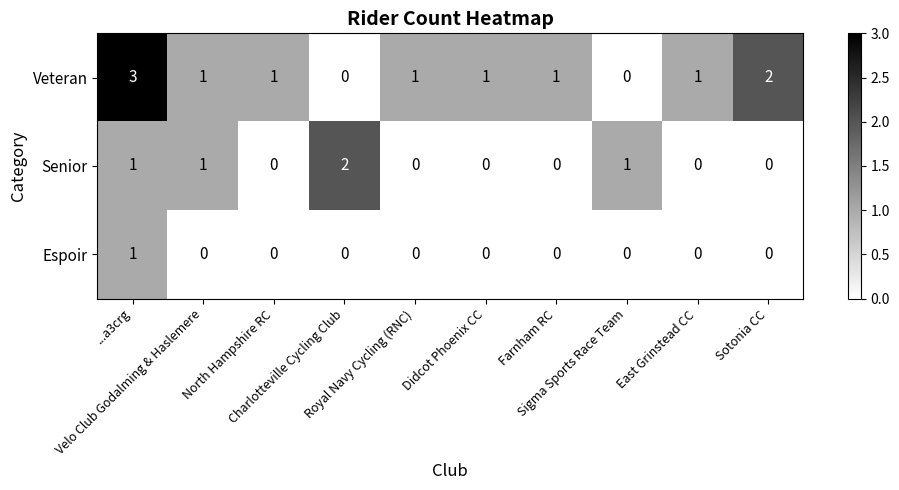

Count the Veteran values in the range 1 to 2.

7